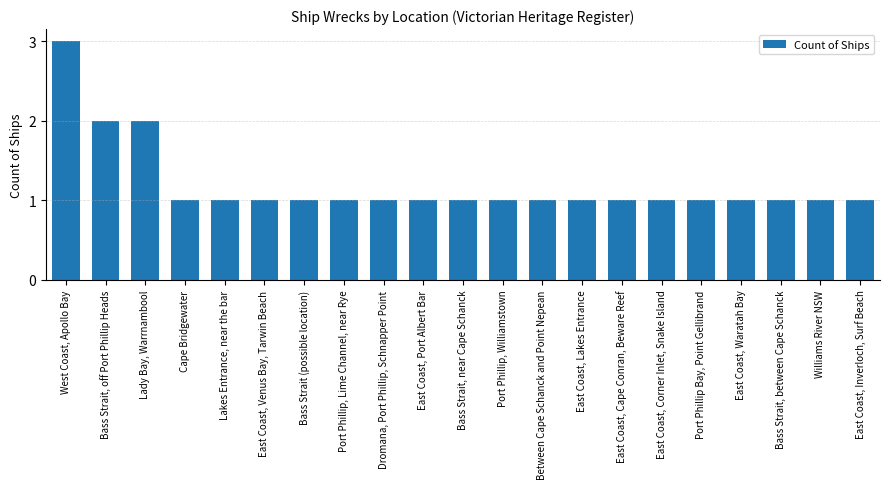

Between East Coast, Port Albert Bar and West Coast, Apollo Bay, which is larger?

West Coast, Apollo Bay